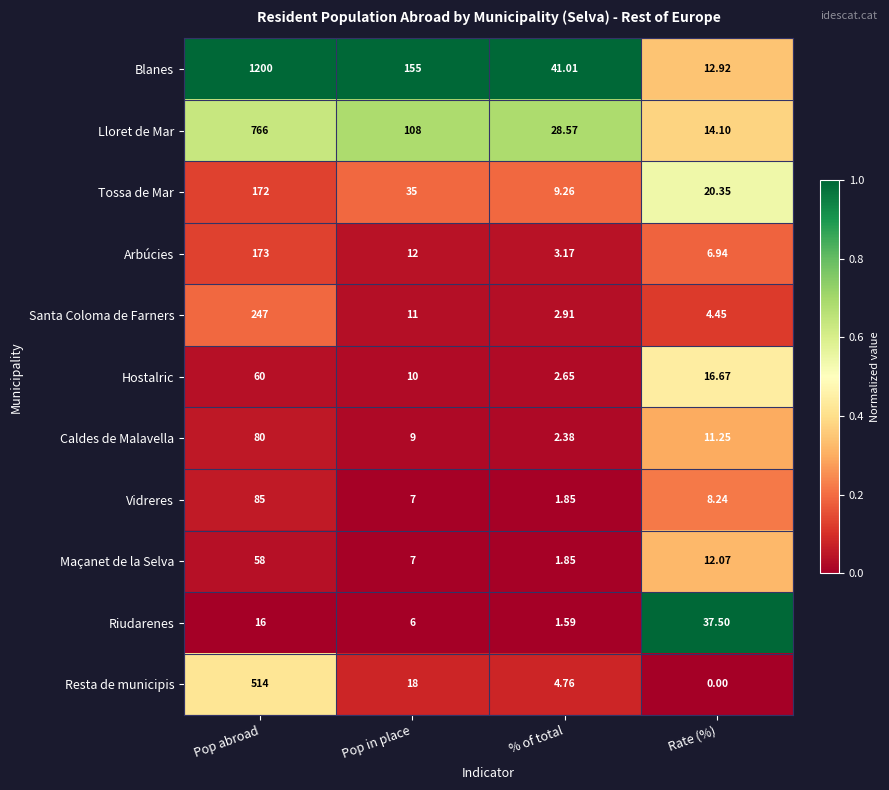

Which category has the highest value in the Caldes de Malavella series?

Pop abroad